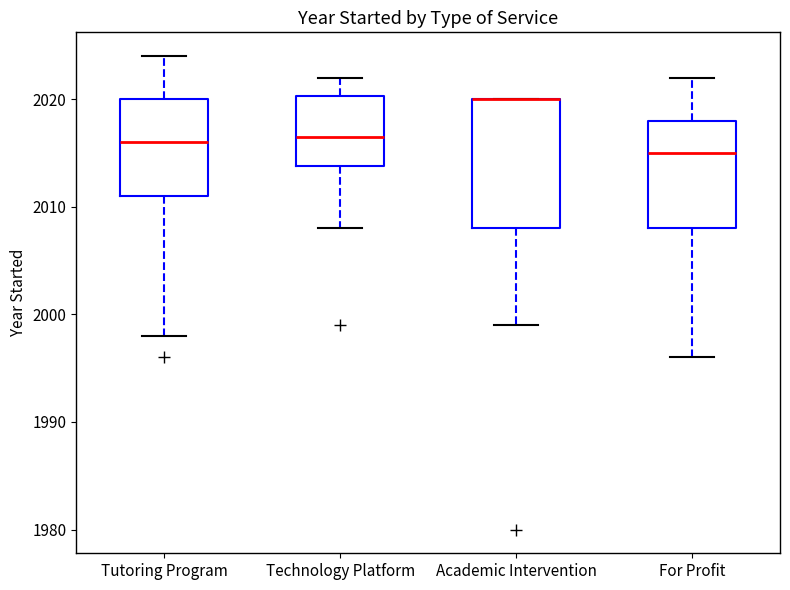

Which box is the tallest, from its lower edge to its upper edge?

Academic Intervention